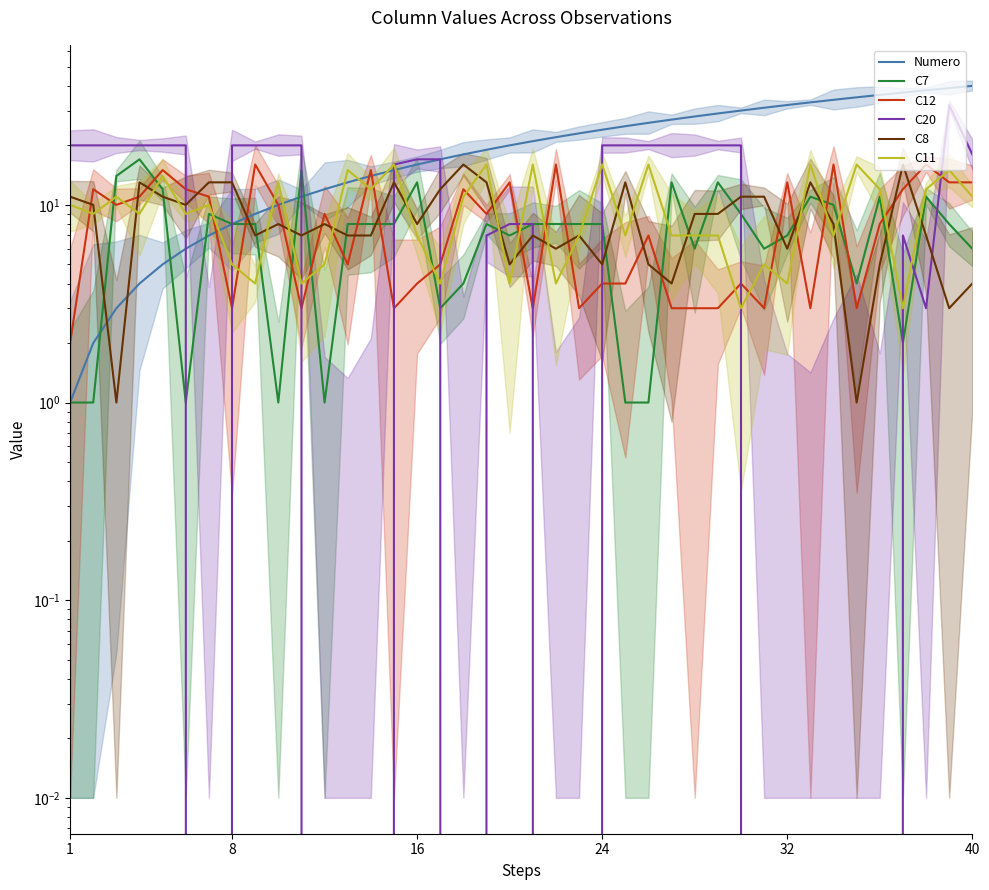

How many series are shown in this chart?

6